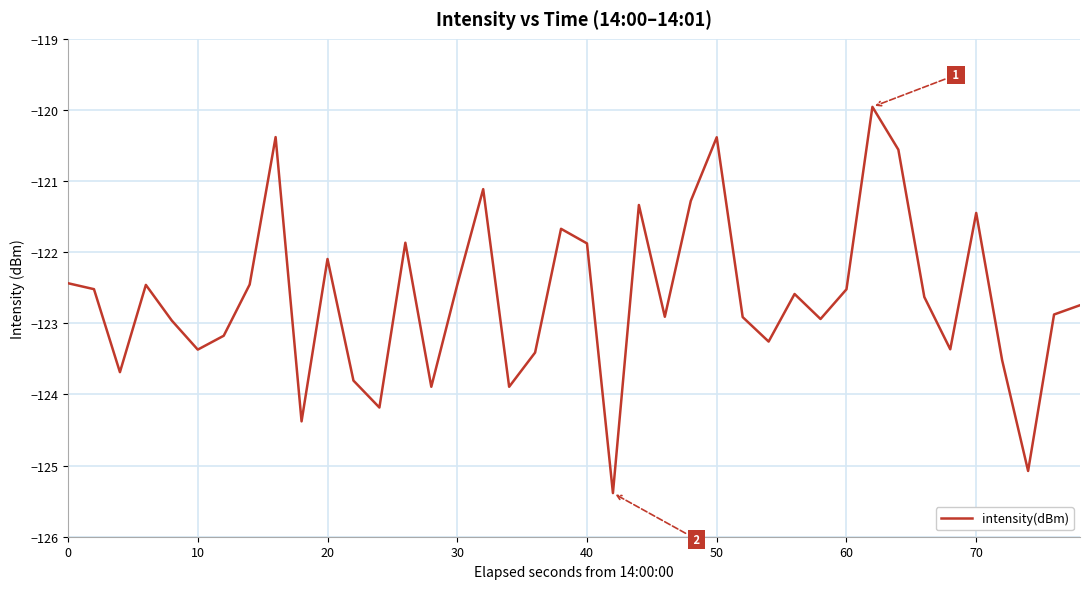

What is the difference between the maximum and minimum values?

5.4